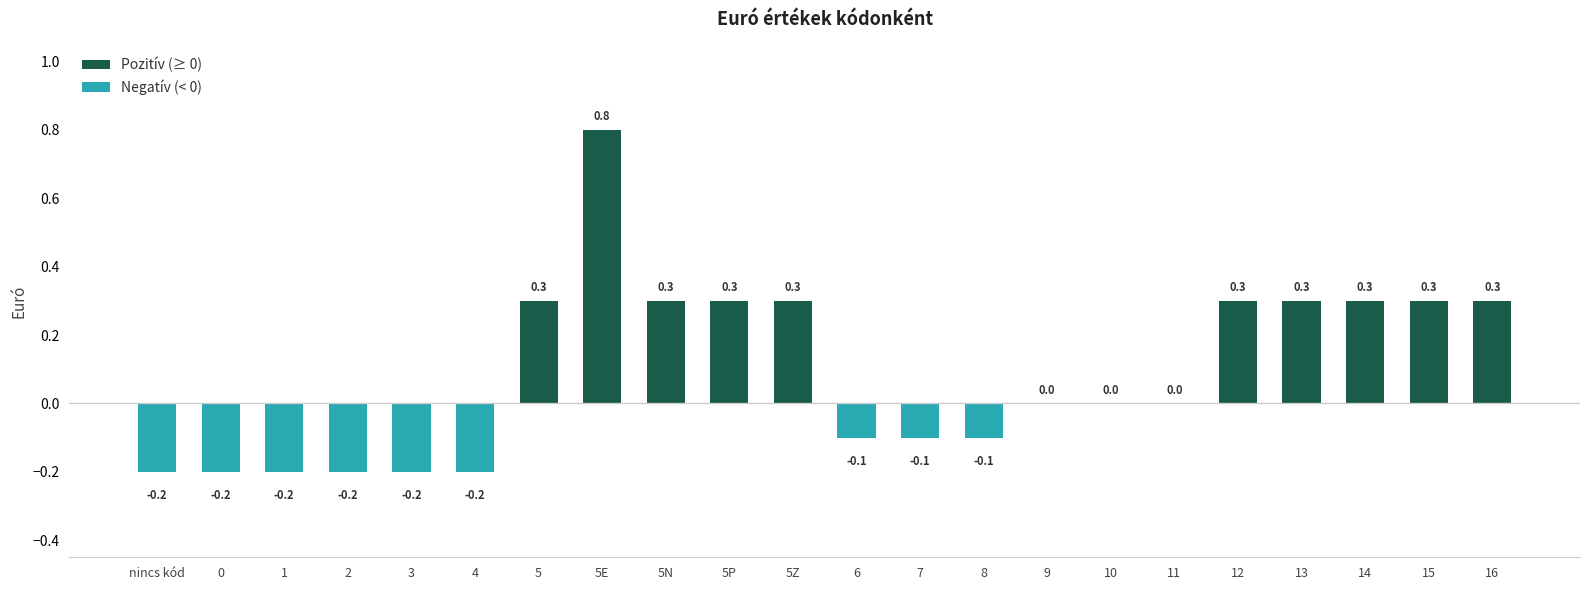

Count the number of data series in this chart.

2